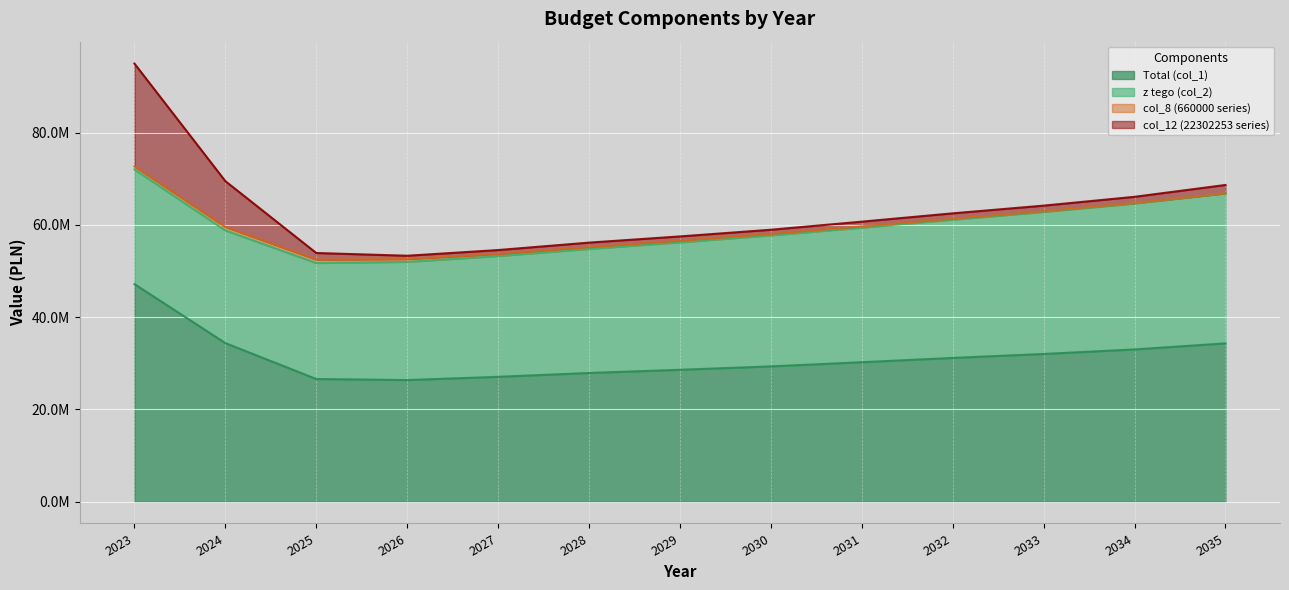

Reading left to right, extract all data points from this chart.

Total (col_1): 2023=47178672.8	2024=34376532.0	2025=26587703.0	2026=26358703.0	2027=27062703.0	2028=27893703.0	2029=28587703.0	2030=29326000.0	2031=30230000.0	2032=31159000.0	2033=32020000.0	2034=33006000.0	2035=34318000.0
z tego (col_2): 2023=24876419.3	2024=24446700.0	2025=25168600.0	2026=25644000.0	2027=26204600.0	2028=26913300.0	2029=27650900.0	2030=28422000.0	2031=29194500.0	2032=29990000.0	2033=30815500.0	2034=31659500.0	2035=32526500.0
col_8 (660000 series): 2023=660000.0	2024=760700.0	2025=747600.0	2026=611000.0	2027=437600.0	2028=388300.0	2029=345900.0	2030=315000.0	2031=262500.0	2032=210000.0	2033=157500.0	2034=101500.0	2035=45500.0
col_12 (22302253 series): 2023=22302253.5	2024=9929832.0	2025=1419103.0	2026=714703.0	2027=858103.0	2028=980403.0	2029=936803.0	2030=904000.0	2031=1035500.0	2032=1169000.0	2033=1204500.0	2034=1346500.0	2035=1791500.0